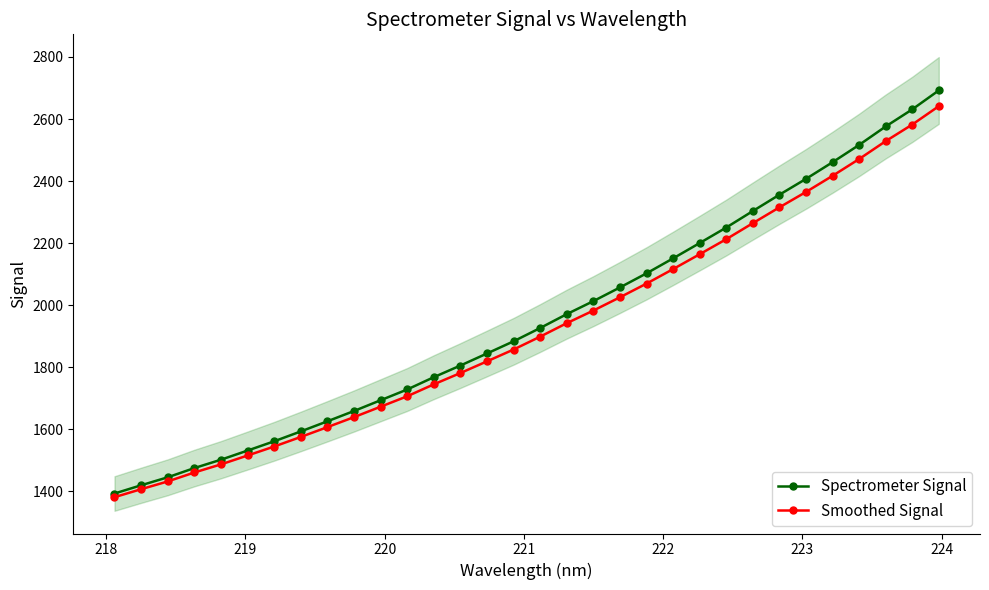

What is the value of the Spectrometer Signal point at the 3rd from the left?

1445.3